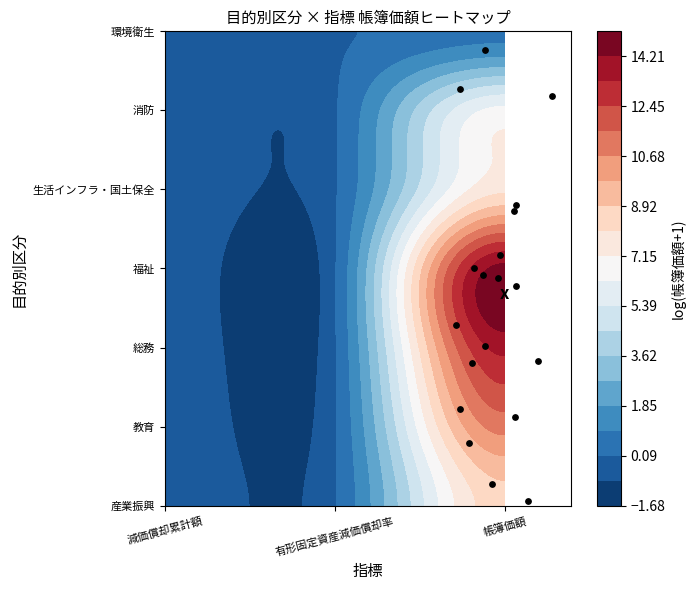

What is the difference between the maximum and minimum values?

5.7